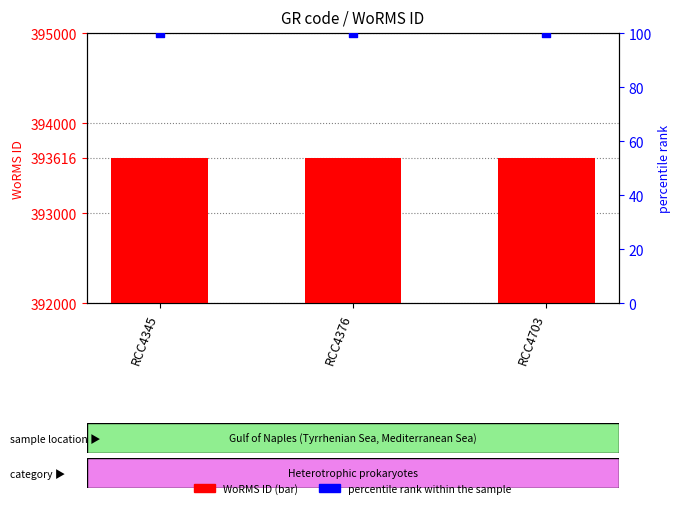

Is the value of percentile rank within the sample at RCC4703 greater than the value of WoRMS ID at RCC4376?

No